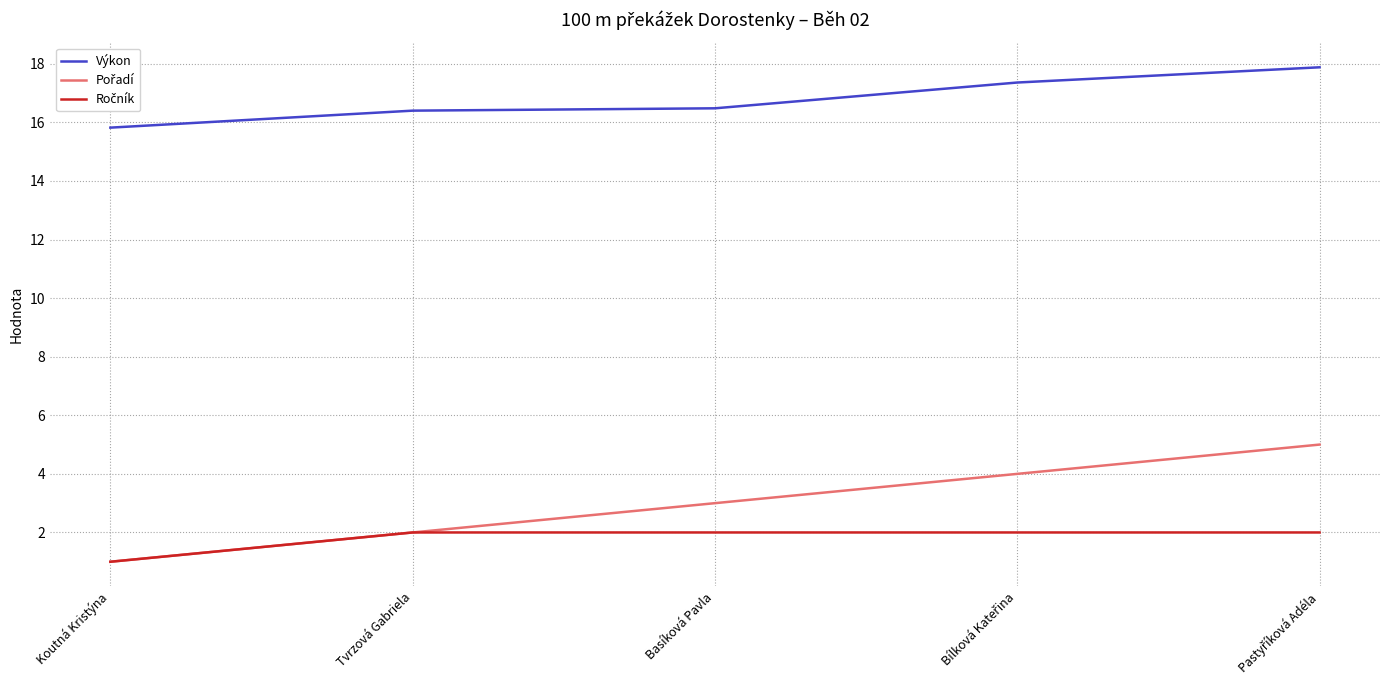

What is the spread (max minus min) of values at Basíková Pavla?

14.5